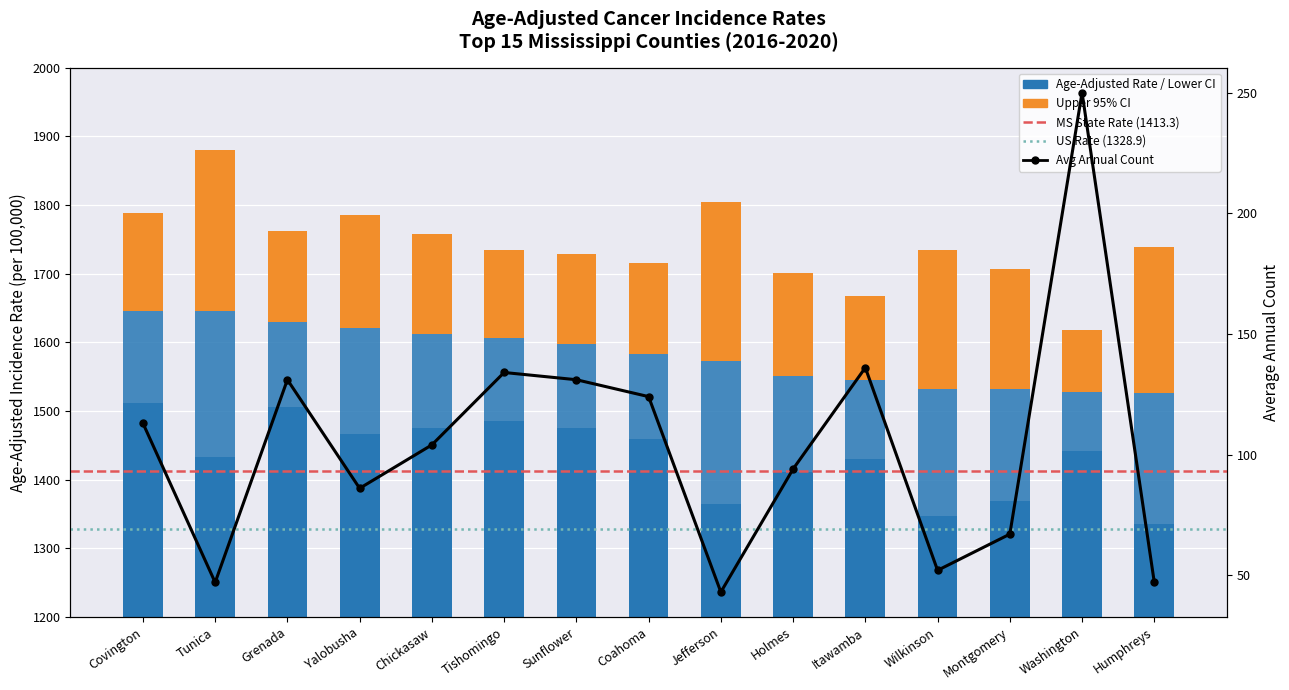

What is the highest value of the Avg Annual Count series?

250.0